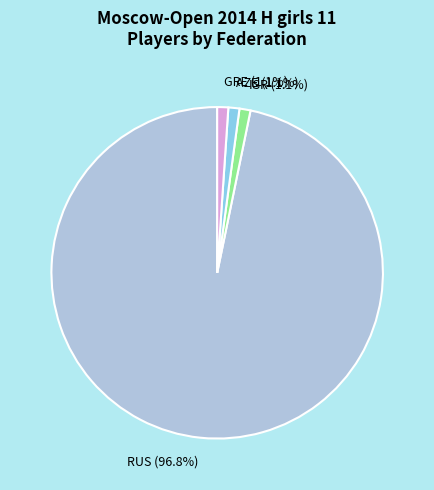

What is the majority slice?

RUS